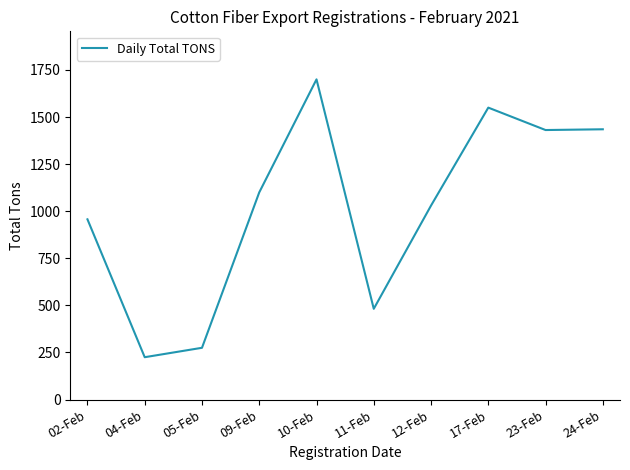

What position from the right is 24-Feb?

1